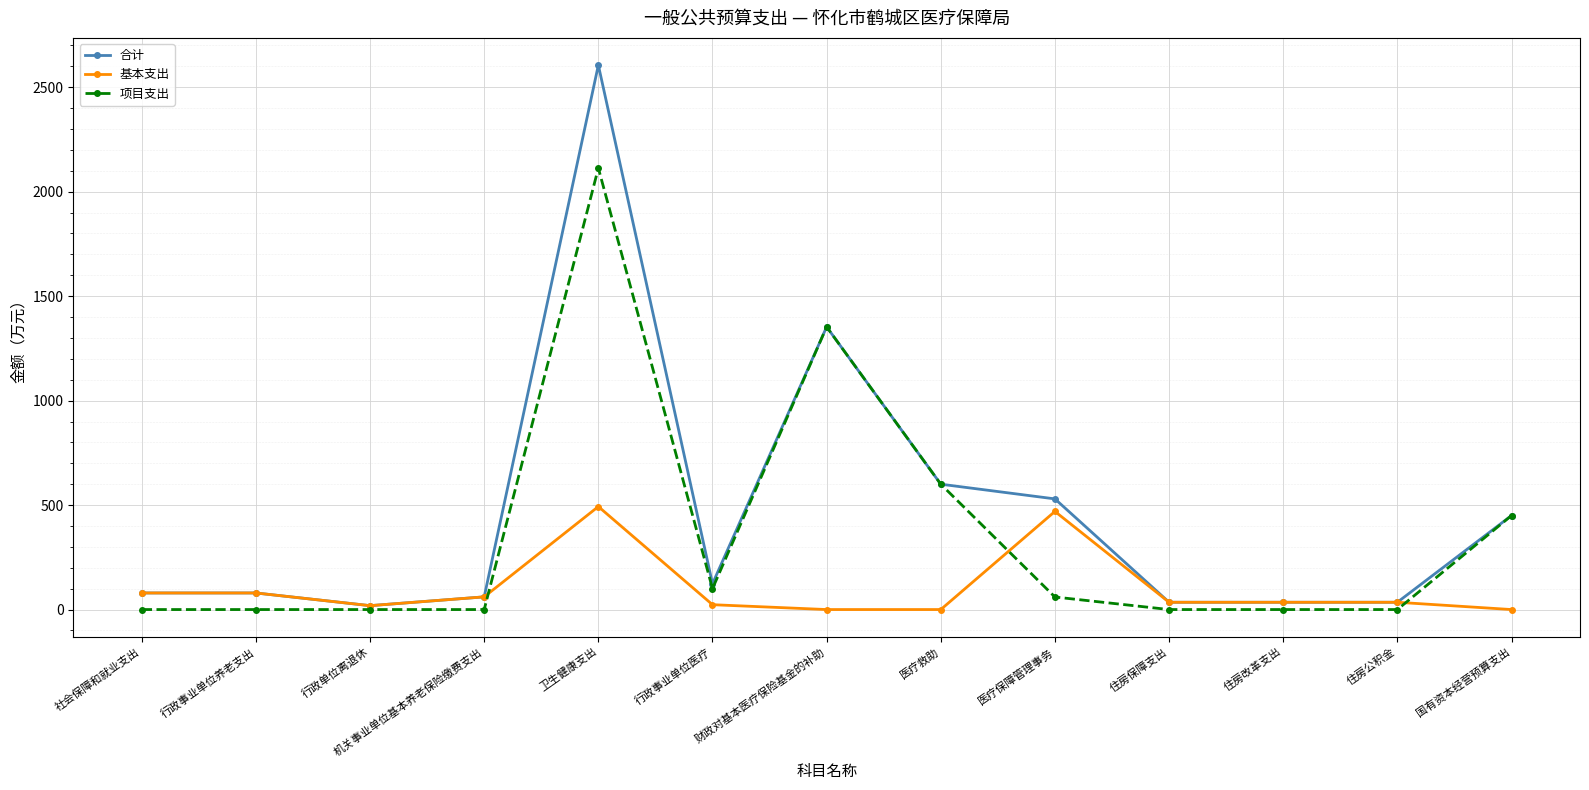

Is it true that 项目支出 equals 600.0 at 医疗救助?

True